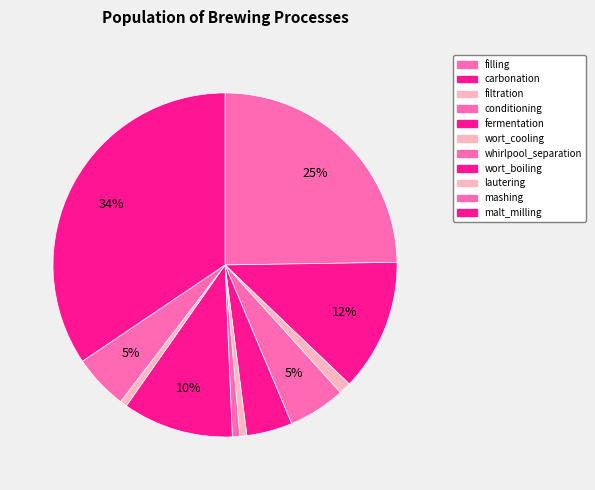

How many slices are in this pie chart?

11